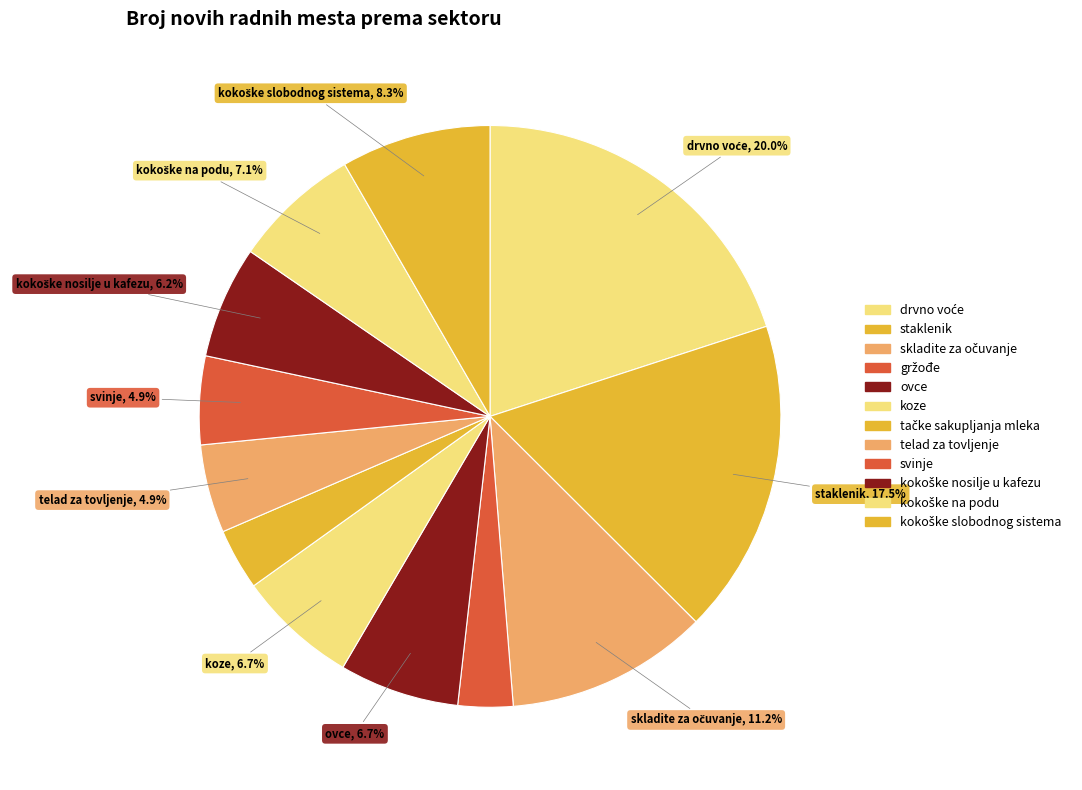

Which slice is the smallest?

gržođe